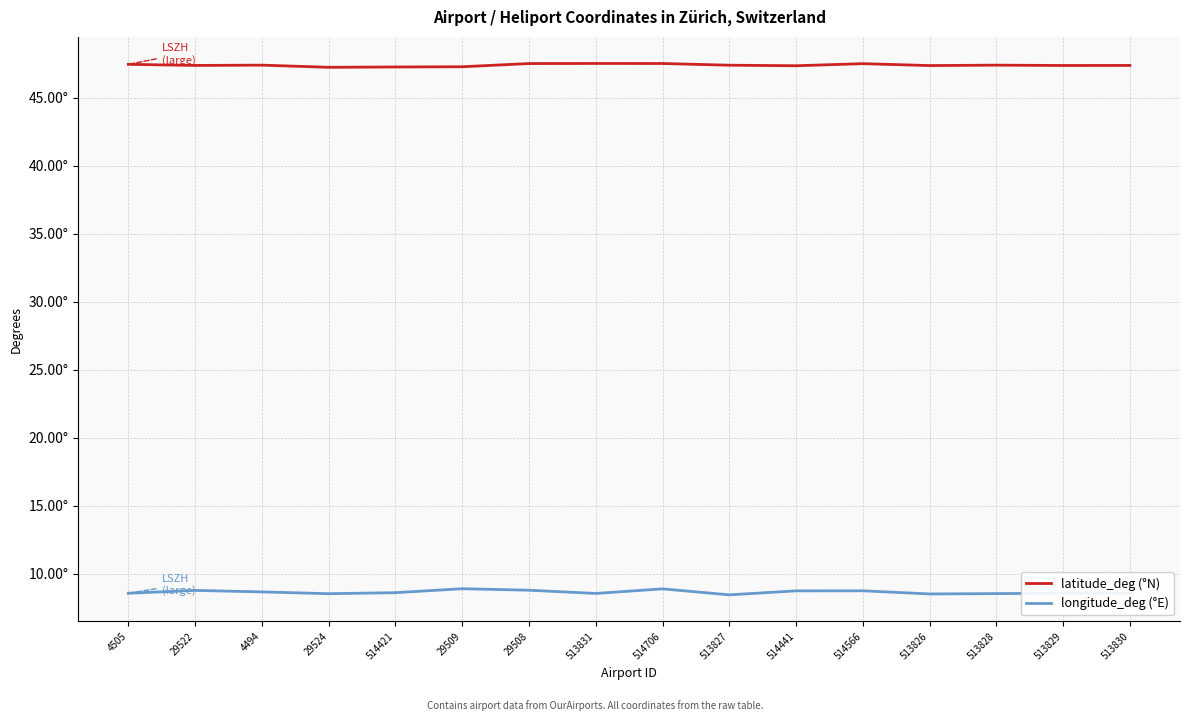

Is this an area chart (filled region under the line)?

No